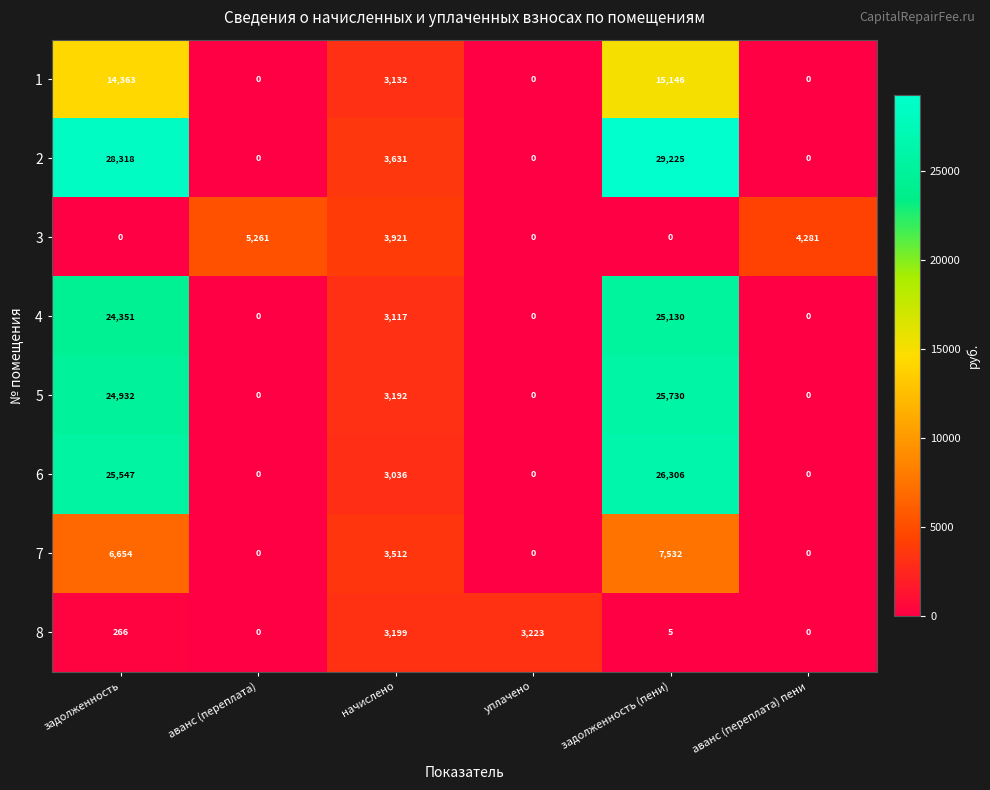

What is the average value of the 8 series?

1116